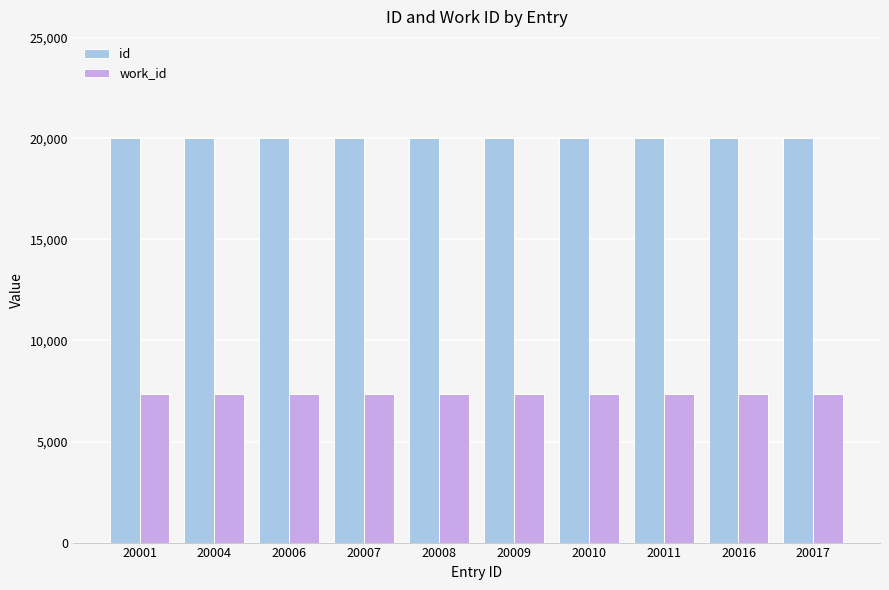

True or false: work_id has a value of 11991 at 20009.

False